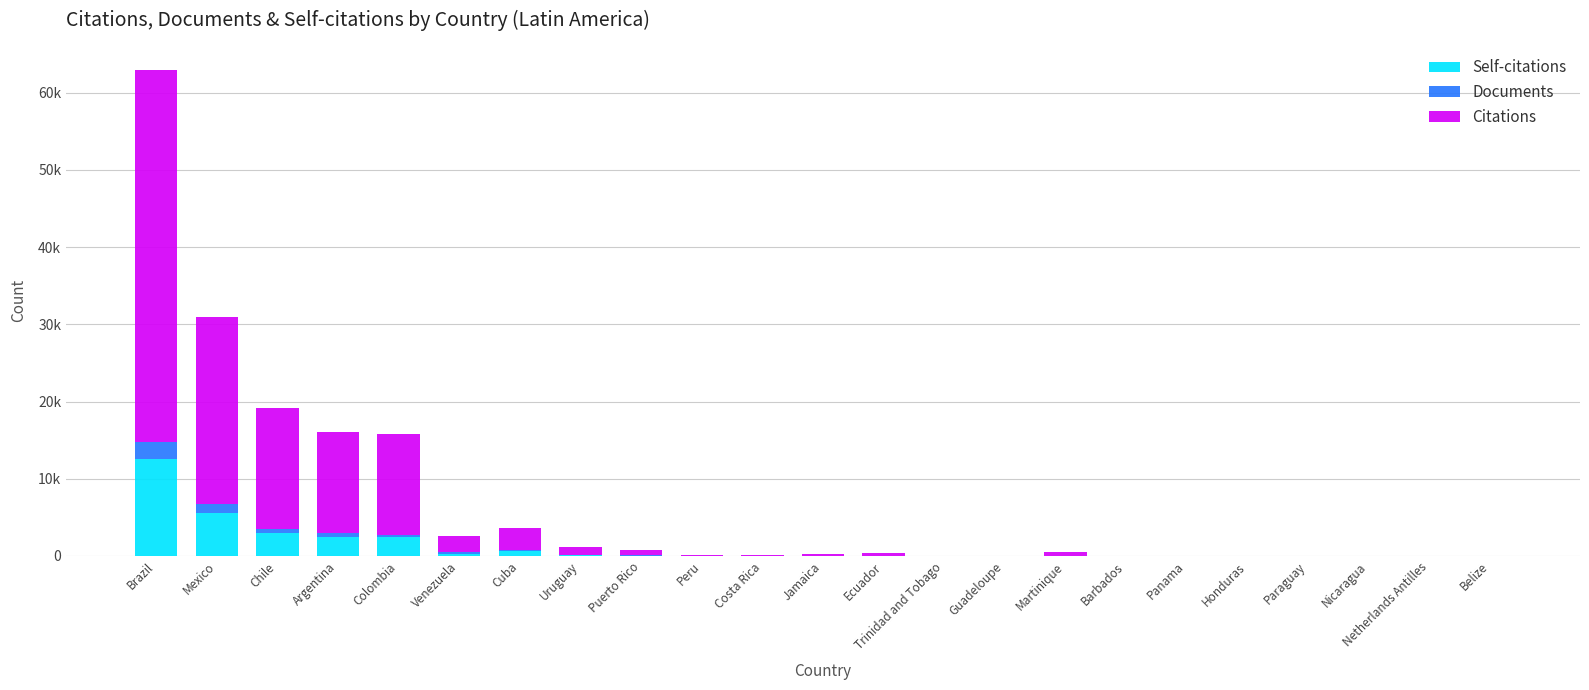

What are all the series names shown in the legend?

Self-citations, Documents, Citations